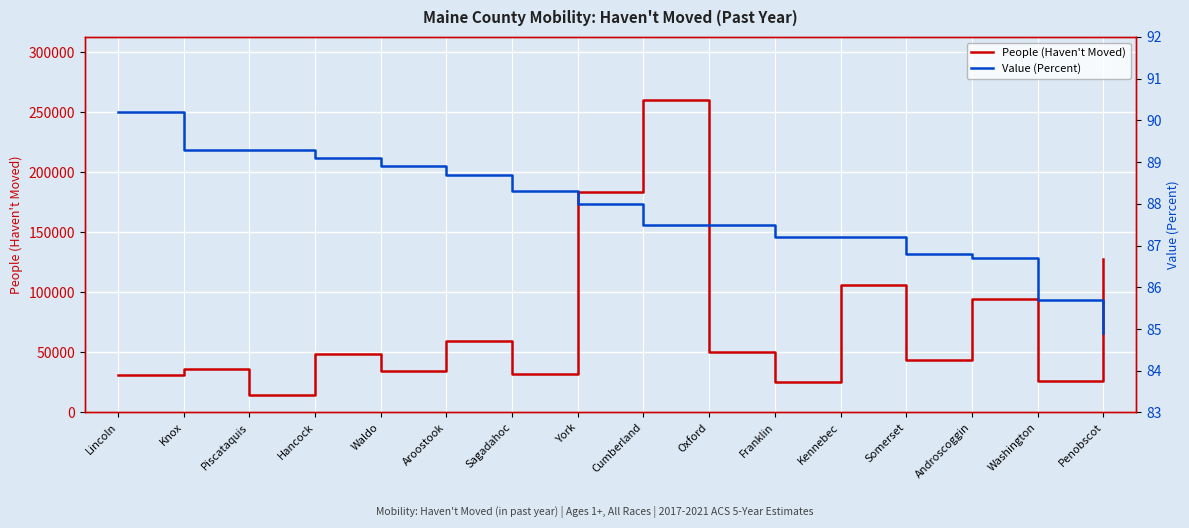

Reading left to right, what are all the values shown in this chart?

People (Haven't Moved): 31304.0	35861.0	14880.0	48865.0	34863.0	59255.0	32053.0	183543.0	260797.0	50064.0	25527.0	106353.0	43478.0	94512.0	26387.0	127907.0
Value (Percent): 90.2	89.3	89.3	89.1	88.9	88.7	88.3	88.0	87.5	87.5	87.2	87.2	86.8	86.7	85.7	84.9